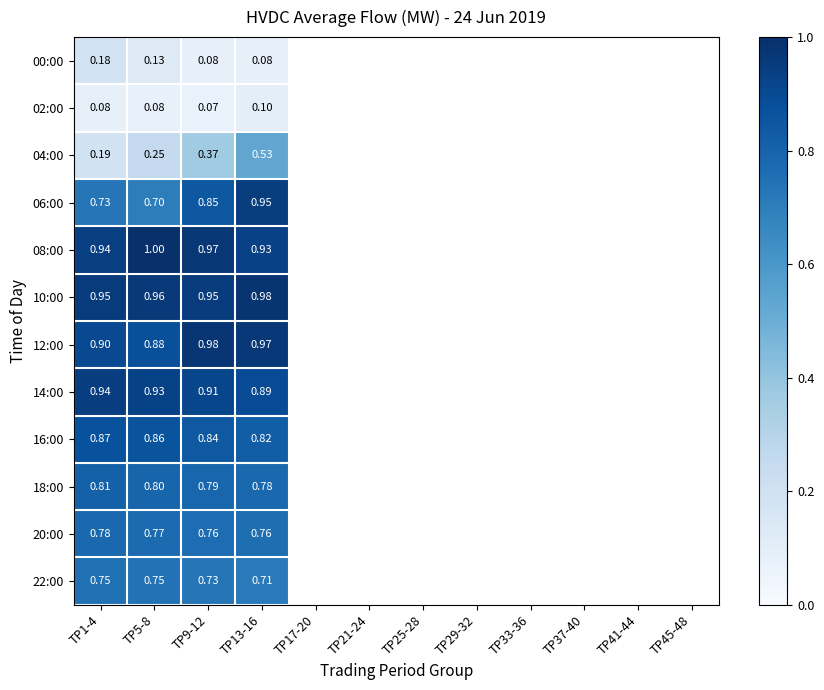

Is the value of 06:00 at TP9-12 greater than the value of 02:00 at TP5-8?

Yes